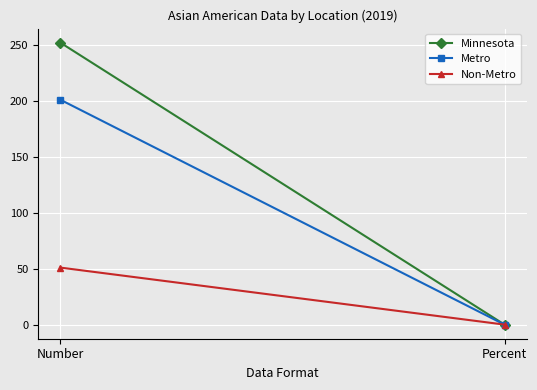

Which series has the largest total across all categories?

Minnesota